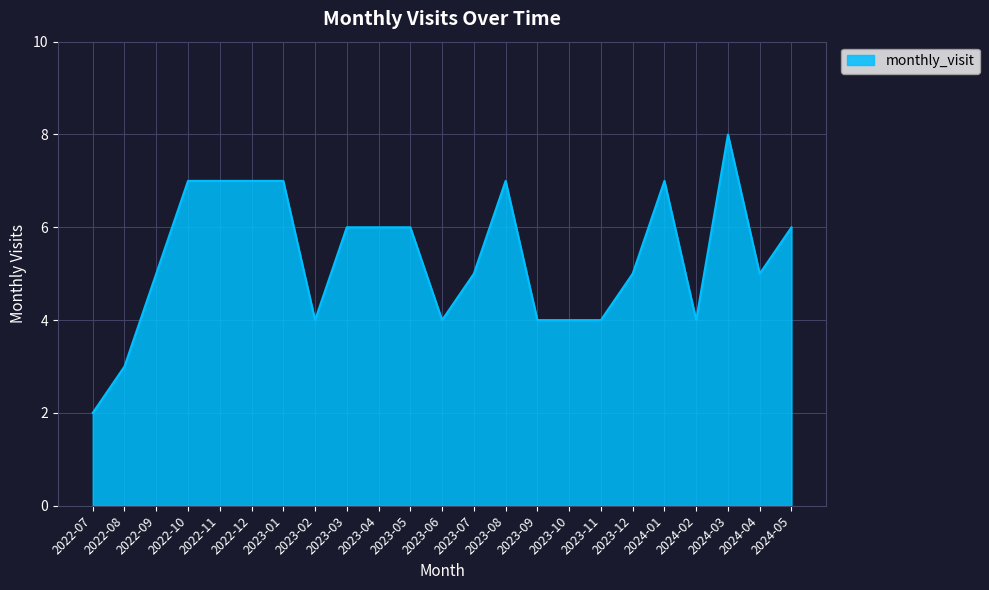

Which label corresponds to the smallest value in the chart?

2022-07